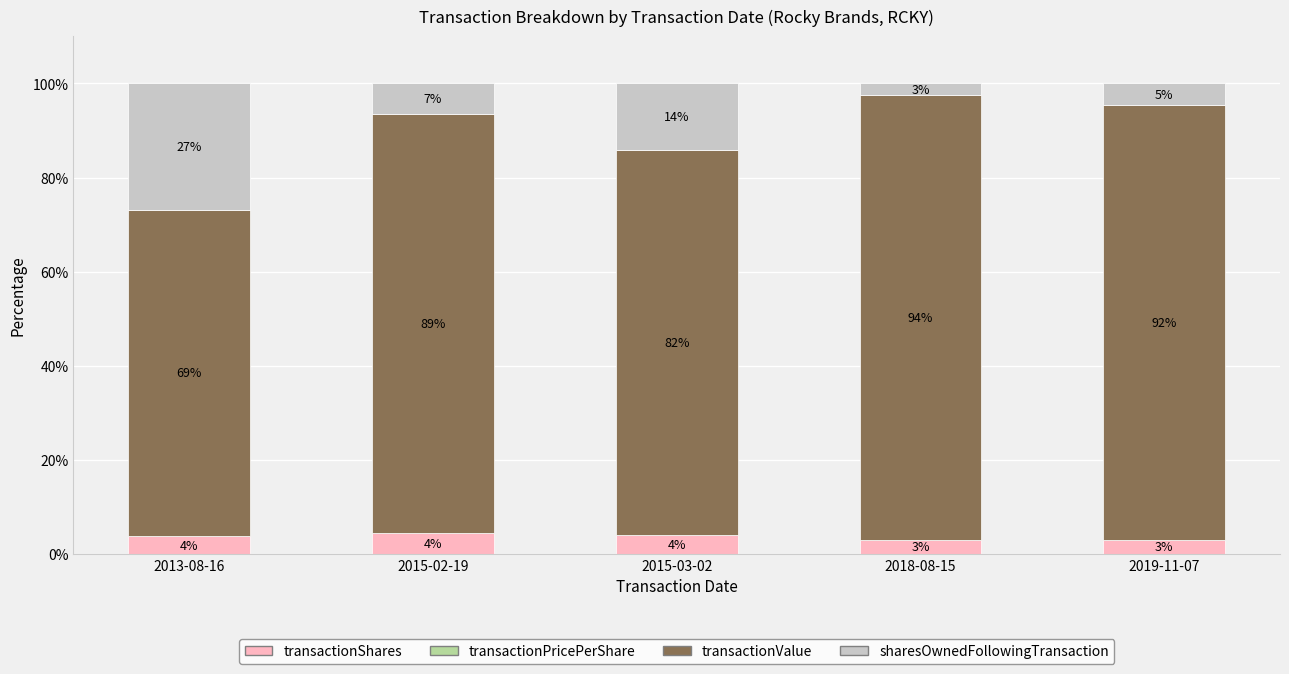

Are the bars grouped side by side (vs. stacked)?

No